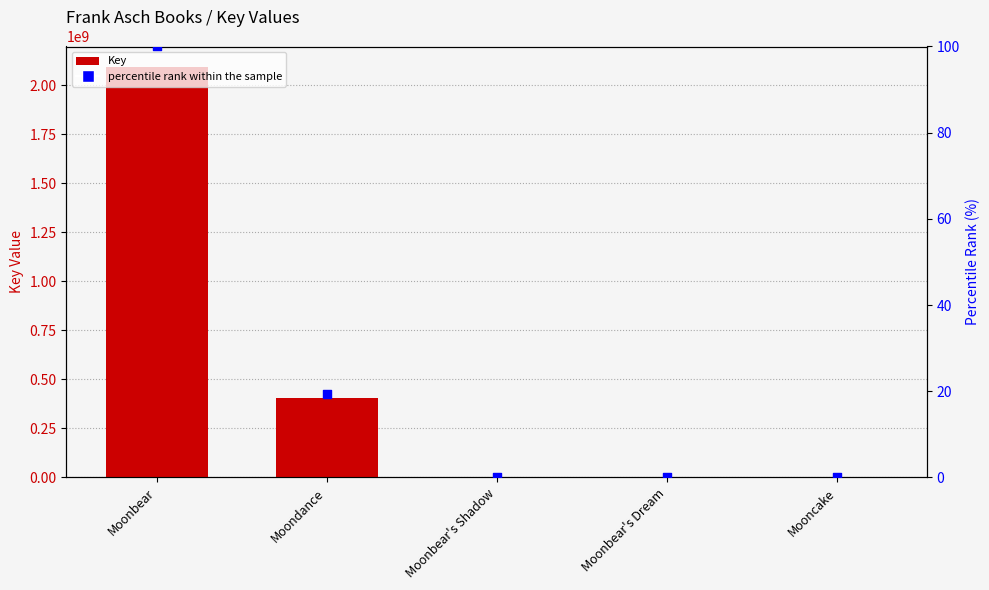

Which series has the largest Y range (max minus min)?

Key